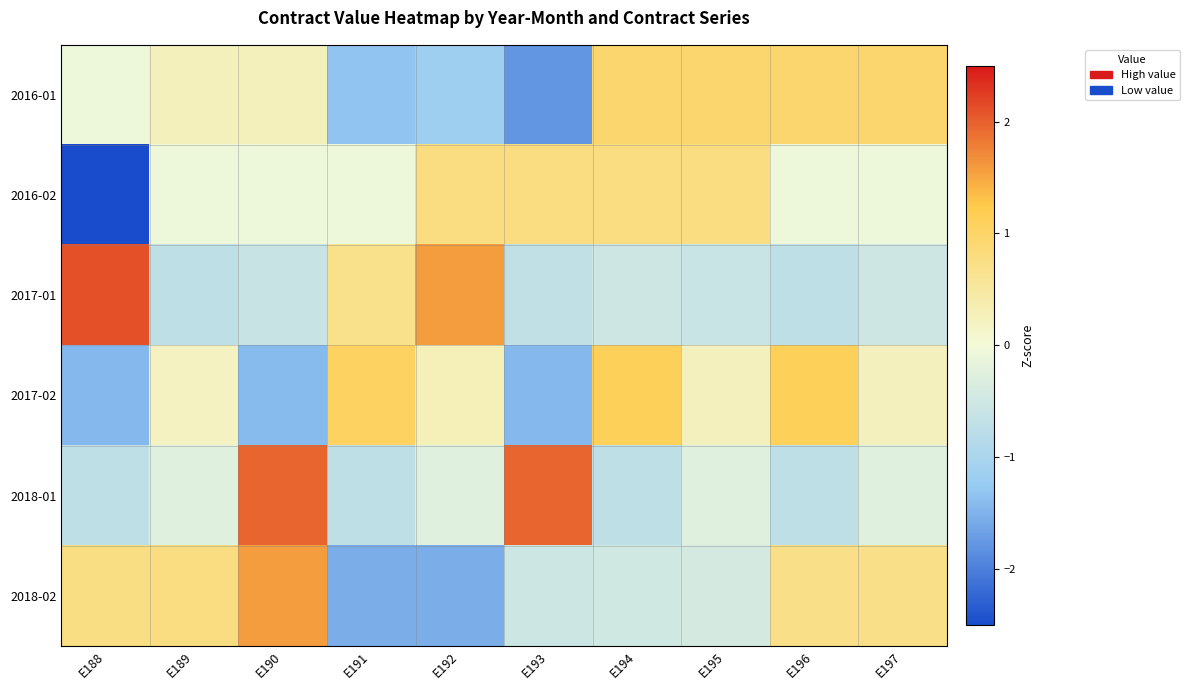

At which category is the sum across all series the highest?

E190